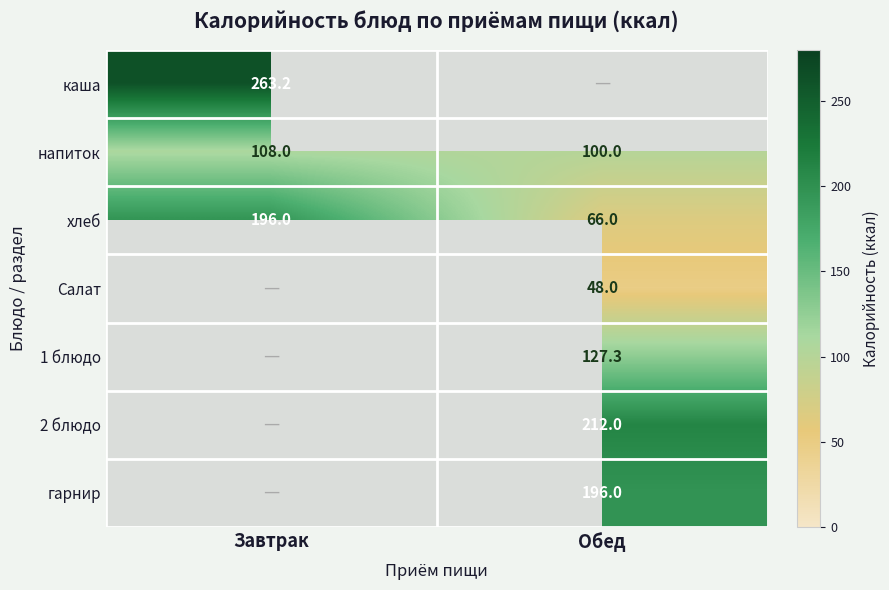

Rank the categories by хлеб value from highest to lowest.

Завтрак, Обед